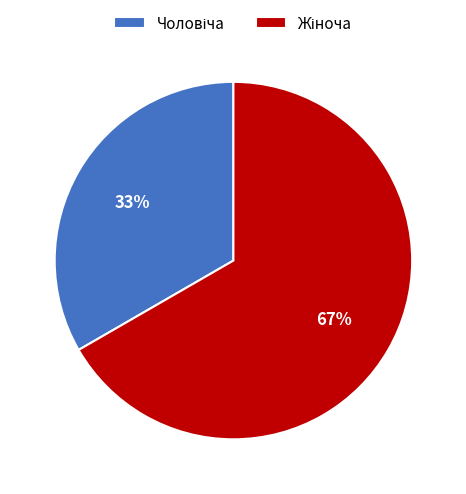

To the nearest percent, what is the average slice percentage?

50%